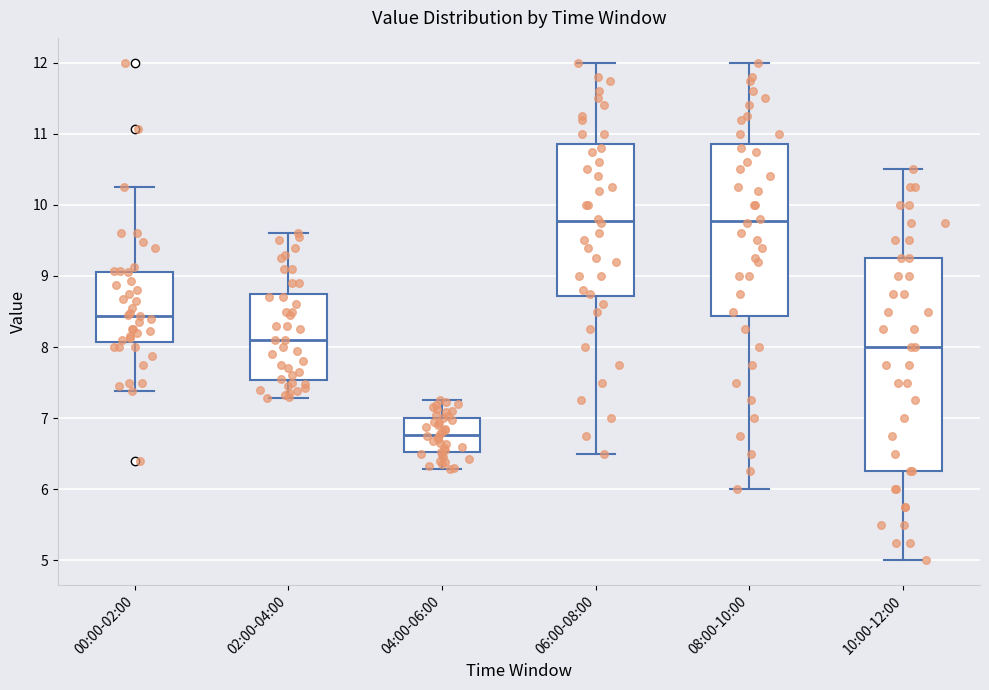

Reading left to right, transcribe this box plot: for each box, give where its median line is, the range the box spans, and where its two whiskers end, as read against the y-axis. The values are not printed on the chart, so give them approximately, as read against the axis.

00:00-02:00: median 8.4, box 8.1 to 9.1, whiskers 7.4 to 10.3
02:00-04:00: median 8.1, box 7.5 to 8.8, whiskers 7.3 to 9.6
04:00-06:00: median 6.8, box 6.5 to 7.0, whiskers 6.3 to 7.3
06:00-08:00: median 9.8, box 8.7 to 10.9, whiskers 6.5 to 12.0
08:00-10:00: median 9.8, box 8.4 to 10.9, whiskers 6.0 to 12.0
10:00-12:00: median 8.0, box 6.3 to 9.3, whiskers 5.0 to 10.5